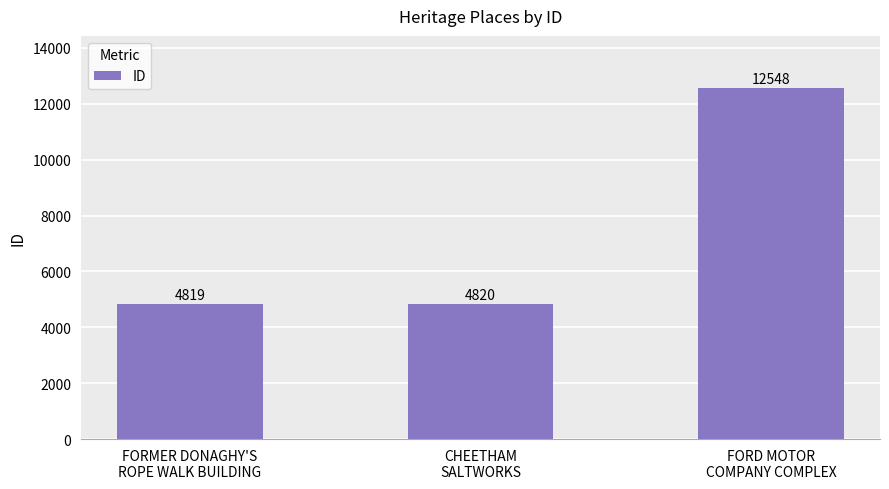

The value at FORMER DONAGHY'S
ROPE WALK BUILDING is 2572. True or false?

False